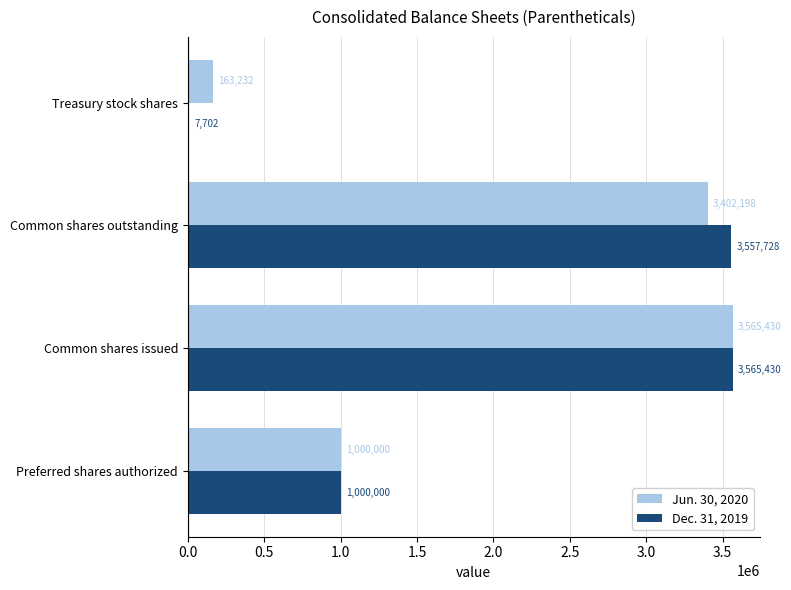

What is the greatest value displayed?

3565430